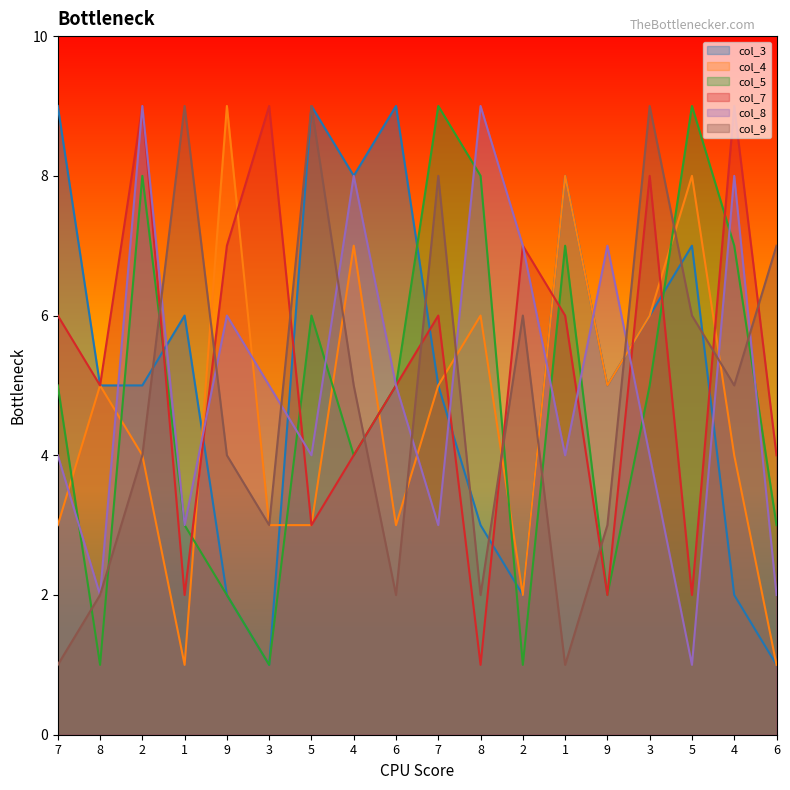

How many lines are shown in the chart?

6